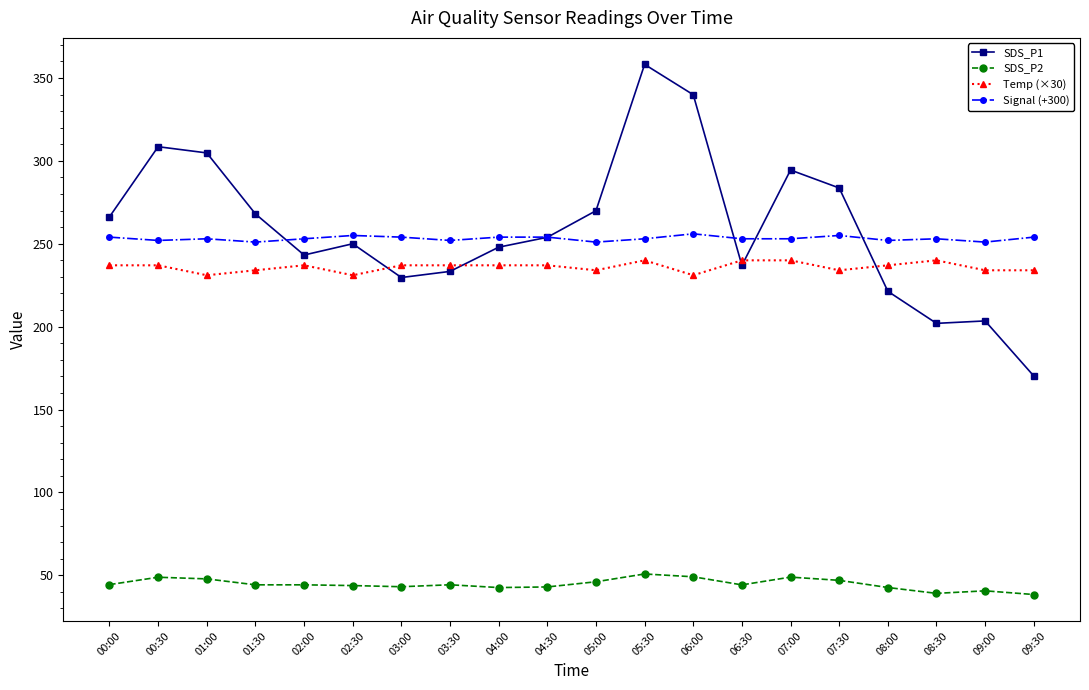

What is the lowest value of the Signal (+300) series?

251.0